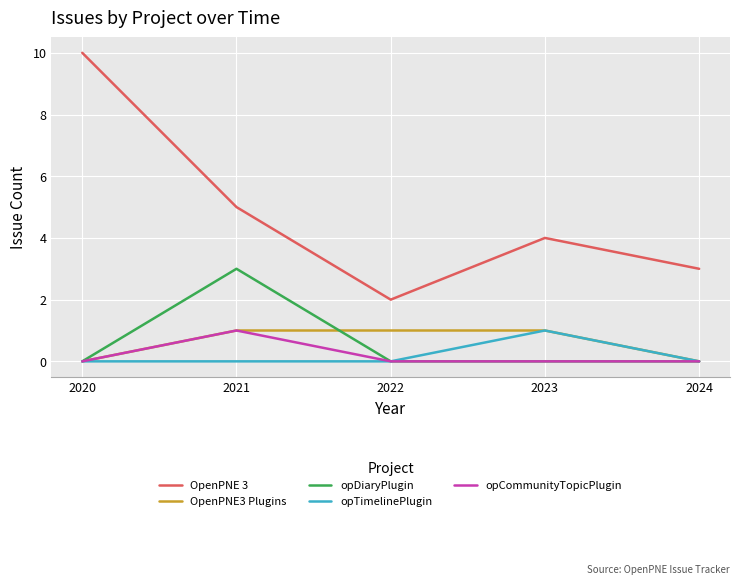

True or false: opCommunityTopicPlugin and OpenPNE 3 cross at least once.

False